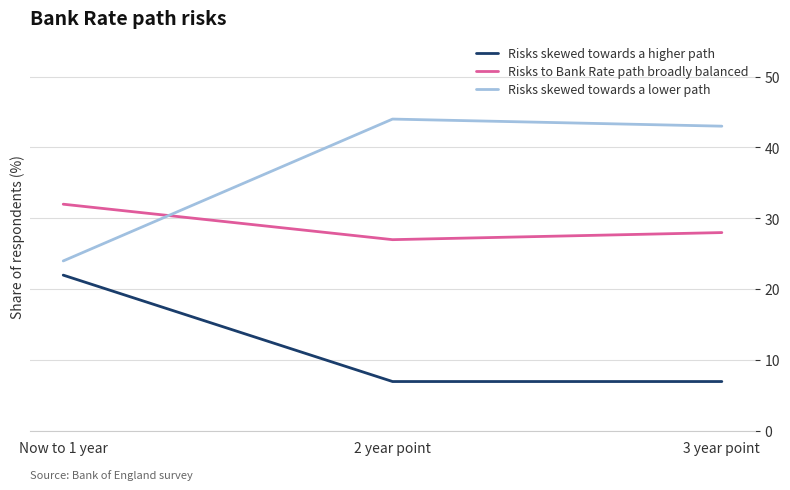

What is the total value across all series at 3 year point?

78